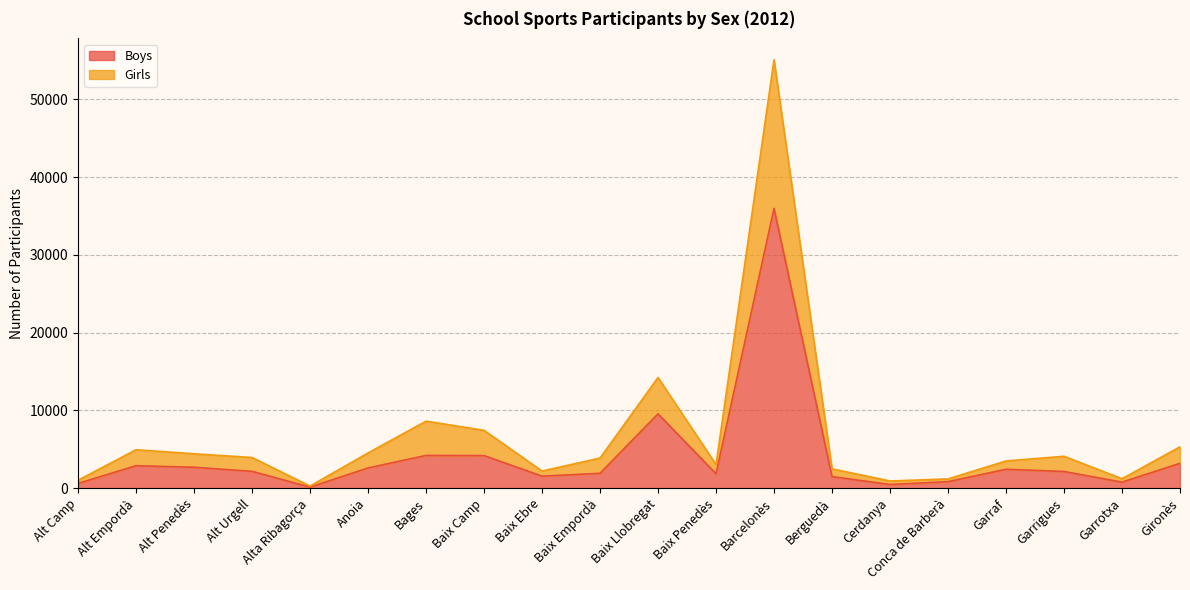

Which category has the lowest value in the Girls series?

Alta Ribagorça